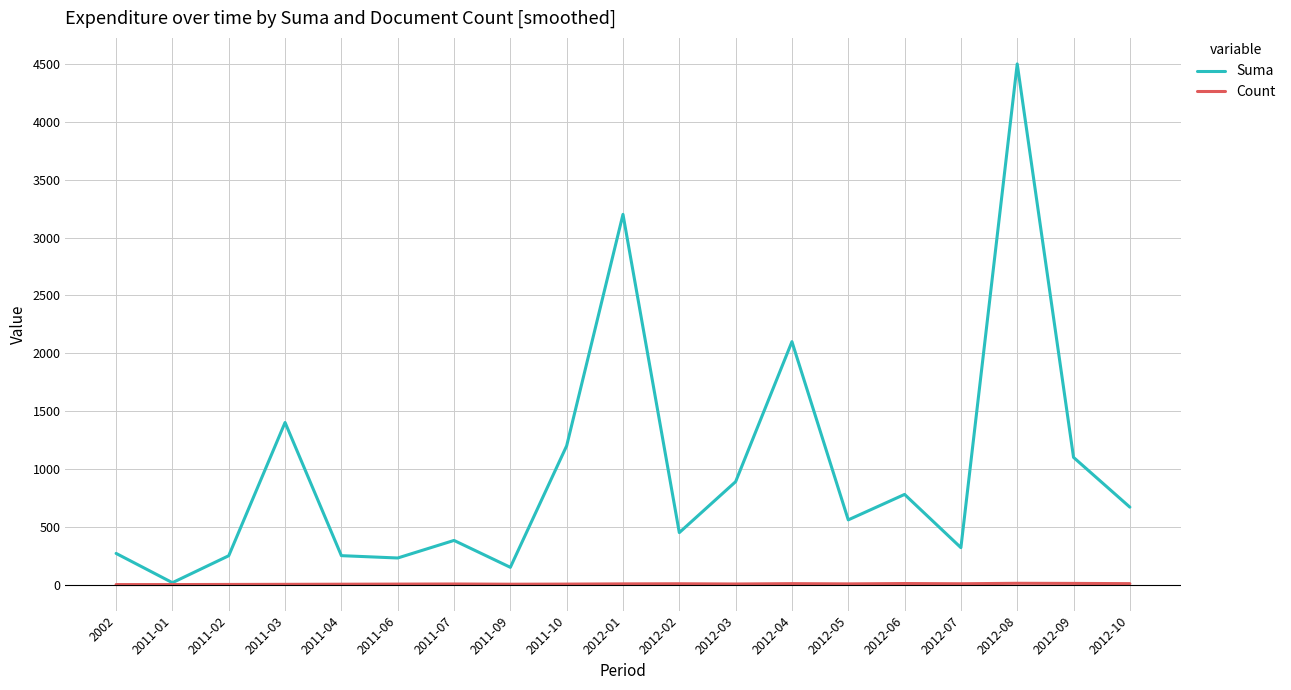

Which series has the largest range (max minus min)?

Suma